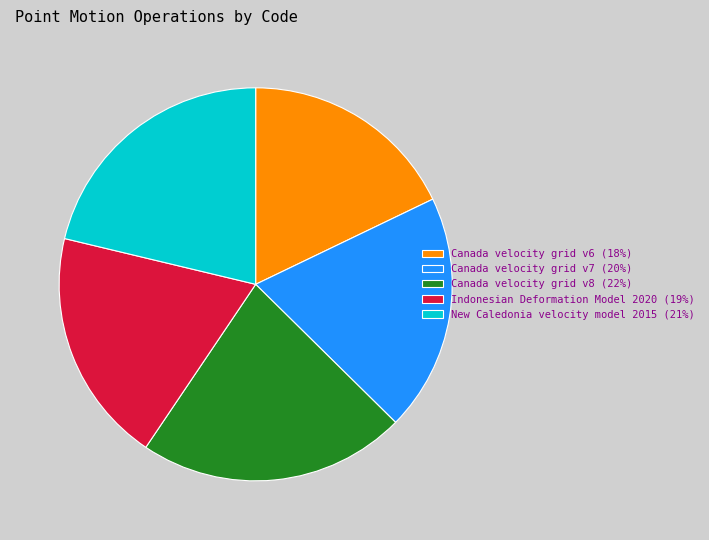

Does any single category account for the majority?

No